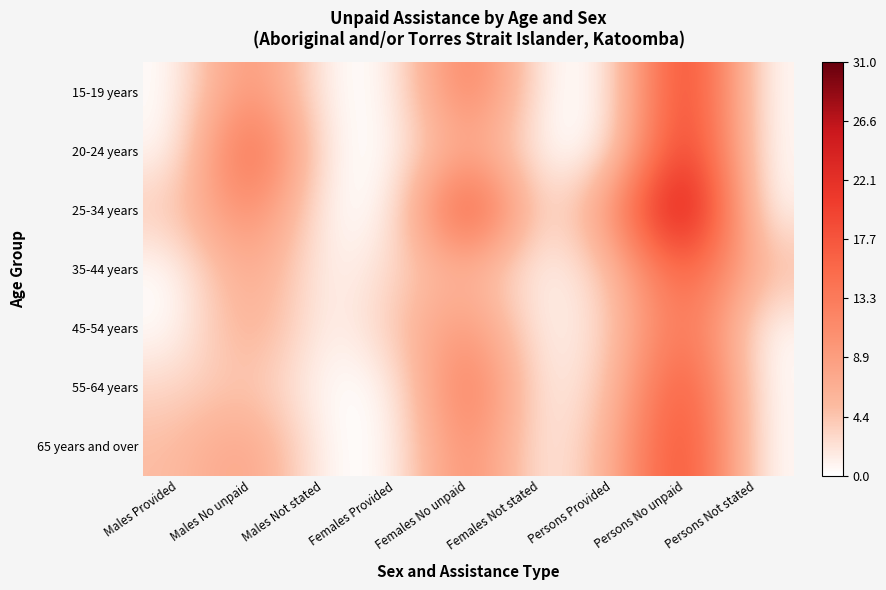

Reading left to right, what are all the values shown in this chart?

15-19 years: Males Provided=0	Males No unpaid=12	Males Not stated=0	Females Provided=0	Females No unpaid=15	Females Not stated=0	Persons Provided=0	Persons No unpaid=24	Persons Not stated=0
20-24 years: Males Provided=0	Males No unpaid=19	Males Not stated=0	Females Provided=0	Females No unpaid=9	Females Not stated=0	Persons Provided=0	Persons No unpaid=25	Persons Not stated=0
25-34 years: Males Provided=4	Males No unpaid=13	Males Not stated=0	Females Provided=0	Females No unpaid=22	Females Not stated=0	Persons Provided=10	Persons No unpaid=31	Persons Not stated=0
35-44 years: Males Provided=0	Males No unpaid=9	Males Not stated=0	Females Provided=3	Females No unpaid=7	Females Not stated=0	Persons Provided=4	Persons No unpaid=19	Persons Not stated=5
45-54 years: Males Provided=0	Males No unpaid=8	Males Not stated=0	Females Provided=4	Females No unpaid=11	Females Not stated=0	Persons Provided=3	Persons No unpaid=17	Persons Not stated=0
55-64 years: Males Provided=3	Males No unpaid=5	Males Not stated=0	Females Provided=0	Females No unpaid=16	Females Not stated=0	Persons Provided=4	Persons No unpaid=21	Persons Not stated=0
65 years and over: Males Provided=5	Males No unpaid=9	Males Not stated=0	Females Provided=0	Females No unpaid=13	Females Not stated=0	Persons Provided=6	Persons No unpaid=22	Persons Not stated=0